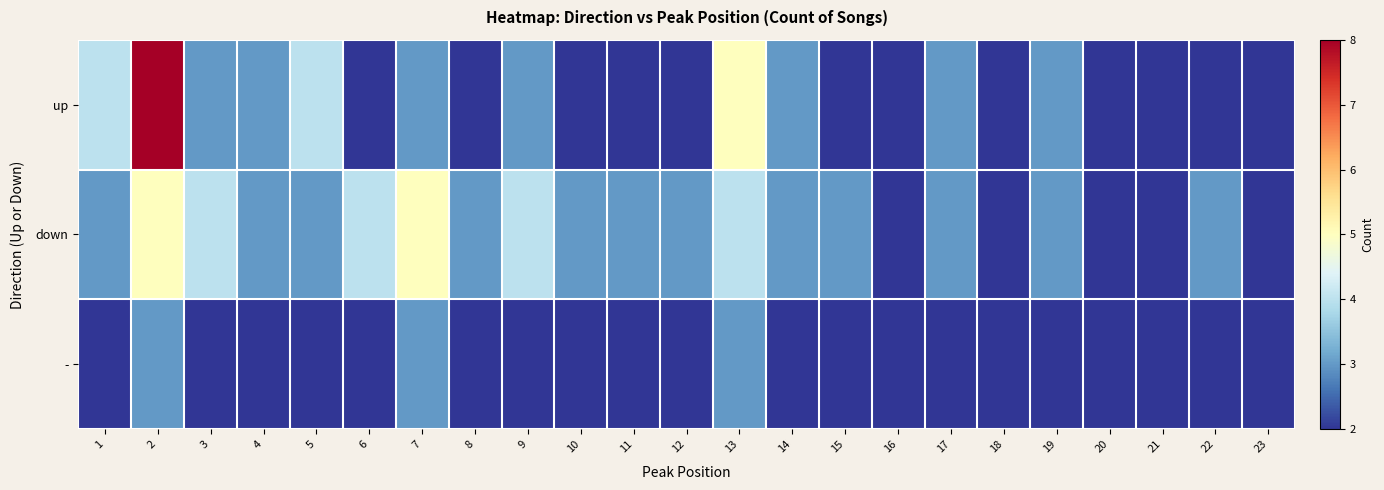

Reading left to right, what are all the values shown in this chart?

up: 1=4	2=8	3=3	4=3	5=4	6=2	7=3	8=2	9=3	10=2	11=2	12=2	13=5	14=3	15=2	16=2	17=3	18=2	19=3	20=2	21=2	22=2	23=2
down: 1=3	2=5	3=4	4=3	5=3	6=4	7=5	8=3	9=4	10=3	11=3	12=3	13=4	14=3	15=3	16=2	17=3	18=2	19=3	20=2	21=2	22=3	23=2
-: 1=2	2=3	3=2	4=2	5=2	6=2	7=3	8=2	9=2	10=2	11=2	12=2	13=3	14=2	15=2	16=2	17=2	18=2	19=2	20=2	21=2	22=2	23=2